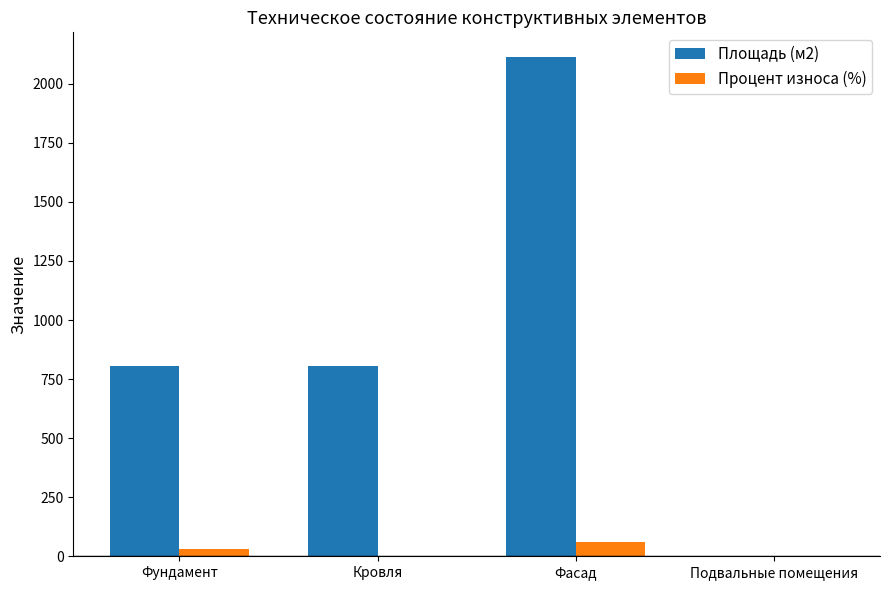

Reading right to left, list all the values displayed in this chart.

Площадь (м2): 0	2112	806	806
Процент износа (%): 0	60	0	32